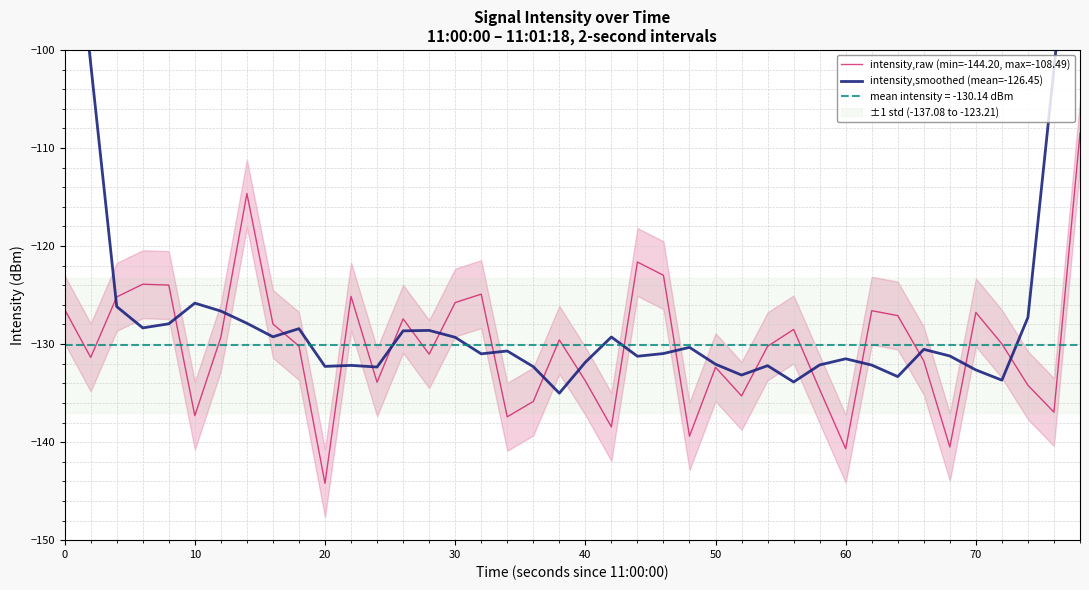

What is the greatest value displayed?

-75.9